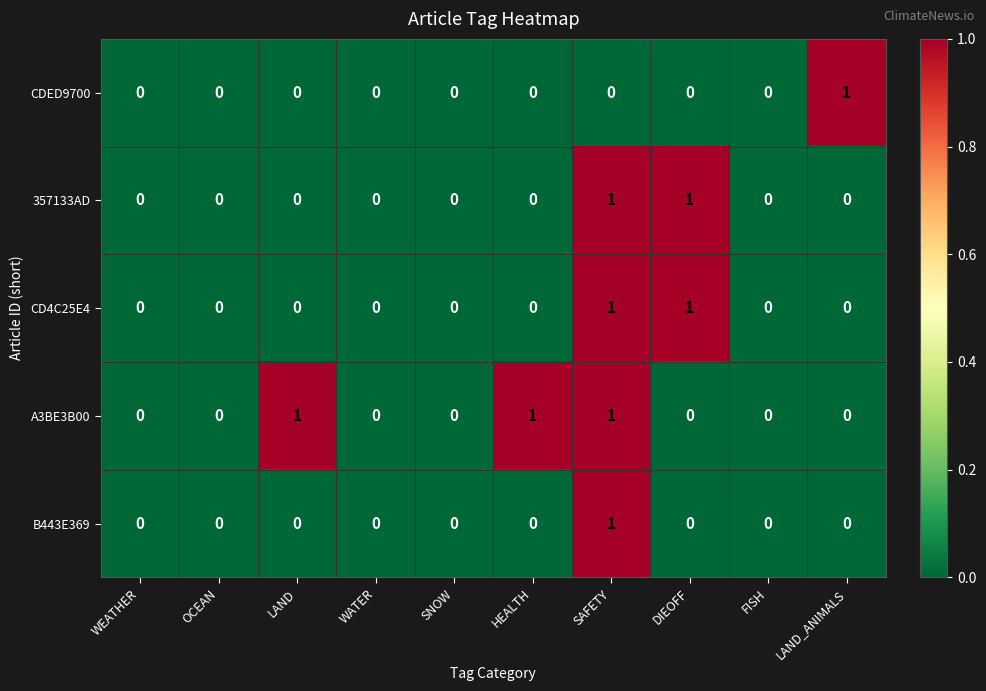

How many positive values does the A3BE3B00 series have?

3